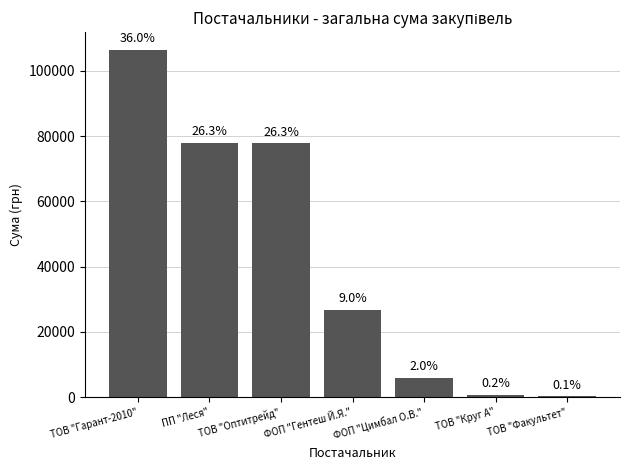

What position from the left is ФОП "Гентеш Й.Я."?

4